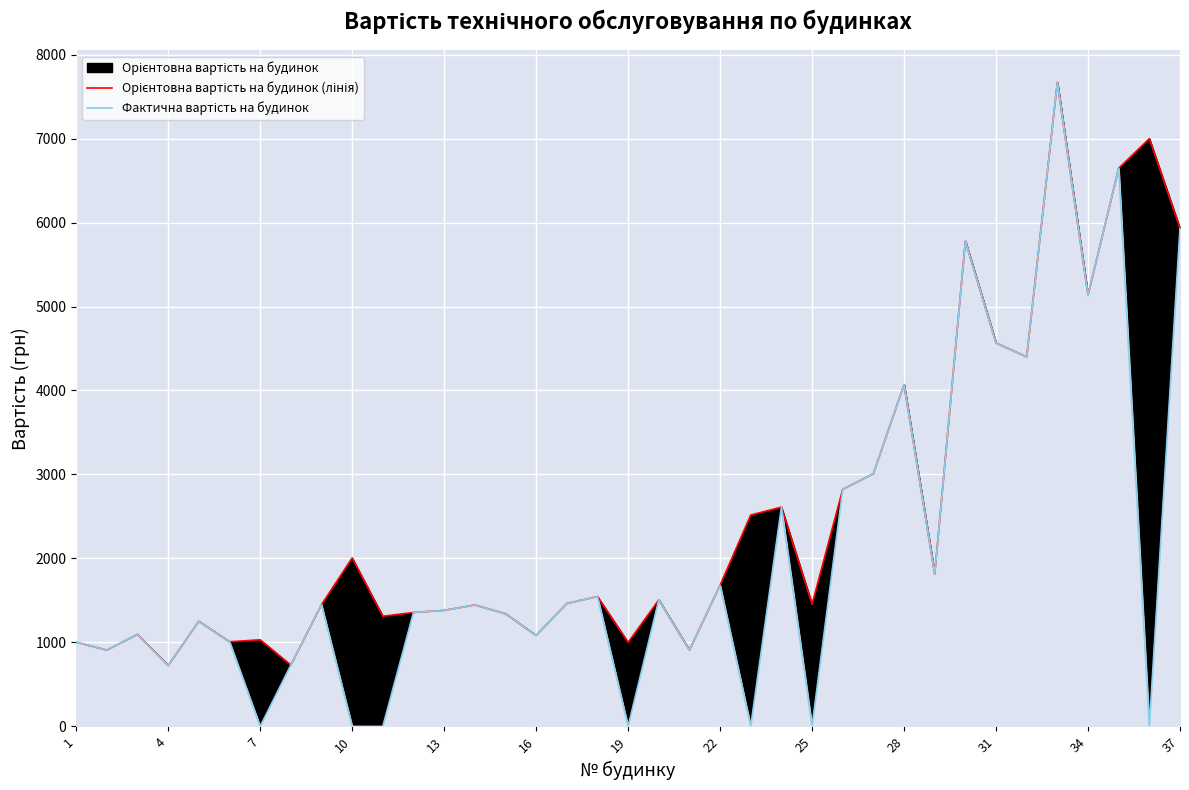

Reading left to right, what are all the values shown in this chart?

Орієнтовна вартість на будинок (лінія): 1002.3	908.4	1095.7	724.2	1251.1	1007.6	1031.2	729.7	1448.8	2005.8	1311.5	1355.9	1381.5	1445.6	1341.3	1083.0	1462.6	1546.0	1000.0	1505.4	908.4	1680.6	2517.4	2610.8	1453.6	2823.0	3009.3	4070.1	1813.8	5778.9	4565.1	4400.3	7668.4	5133.6	6646.2	6999.6	5930.7
Фактична вартість на будинок: 1002.3	908.3	1095.7	724.2	1251.1	1007.5	0.0	729.7	1448.8	0.0	0.0	1355.9	1381.5	1445.6	1341.2	1082.9	1462.6	1546.0	0.0	1505.4	908.3	1680.5	0.0	2610.8	0.0	2822.9	3009.3	4070.0	1813.8	5778.8	4564.9	4400.2	7668.3	5133.4	6646.1	0.0	5930.6